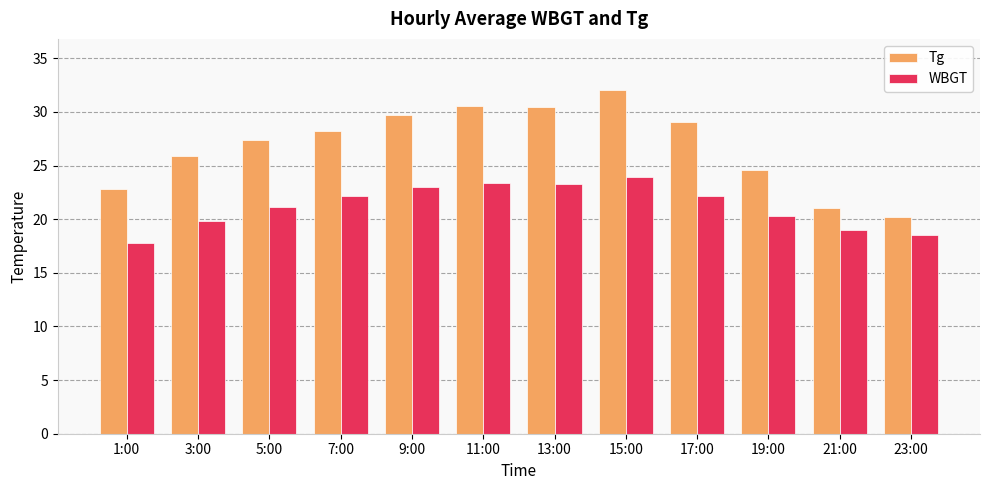

What is the label of the 4th bar from the left?

7:00